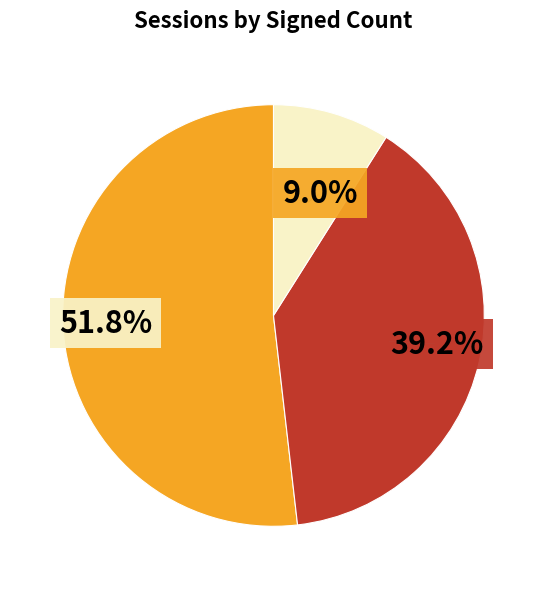

Does any single category account for the majority?

Yes